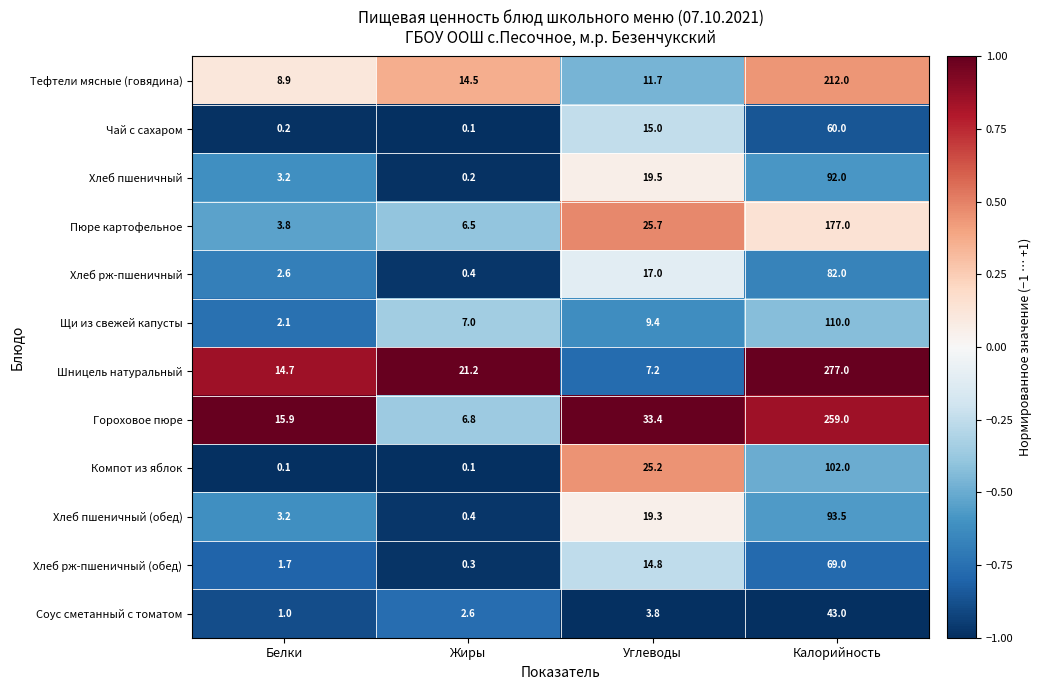

How many values in the Шницель натуральный series exceed 21?

2